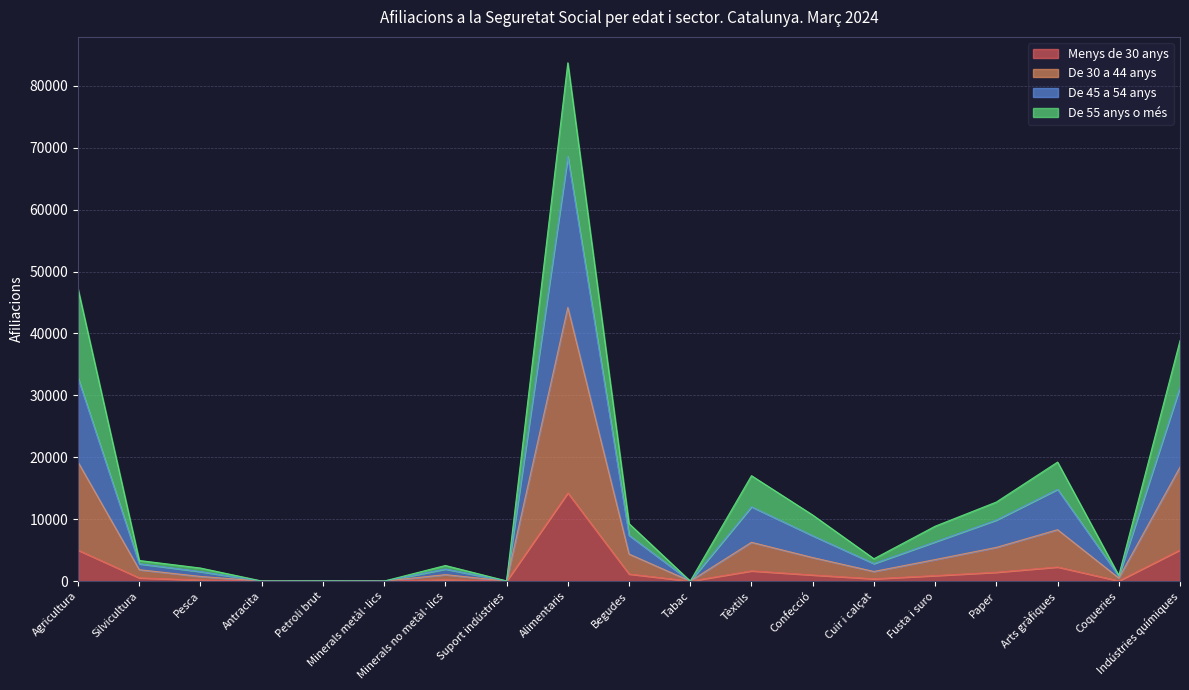

Which category has the highest value in the Menys de 30 anys series?

Alimentaris